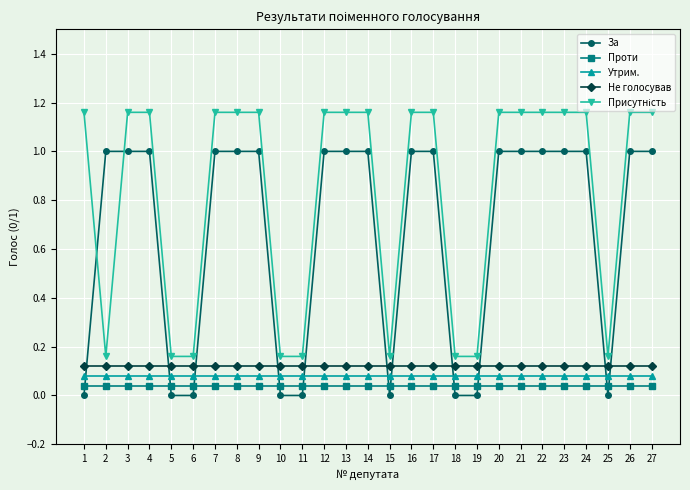

Is it true that За equals -0.5 at 11?

False